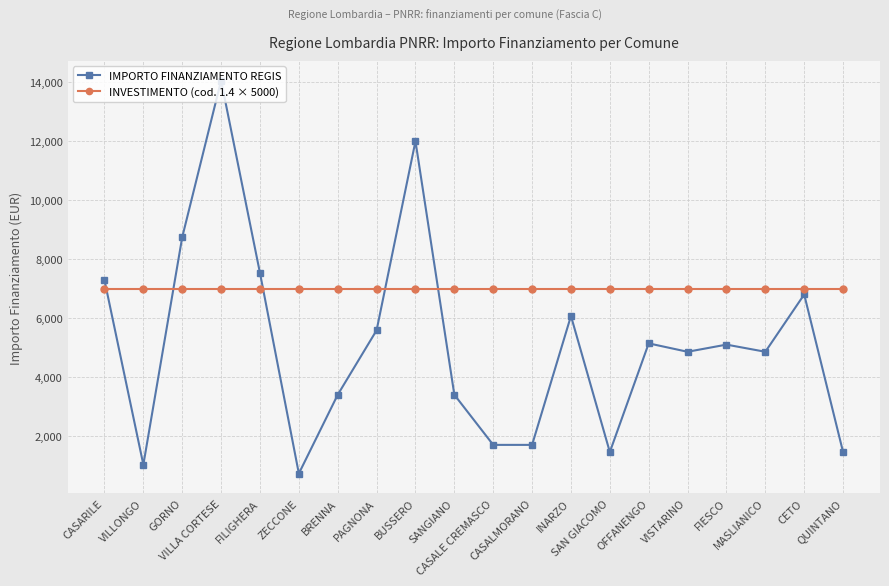

True or false: IMPORTO FINANZIAMENTO REGIS and INVESTIMENTO (cod. 1.4 × 5000) intersect in this chart.

True